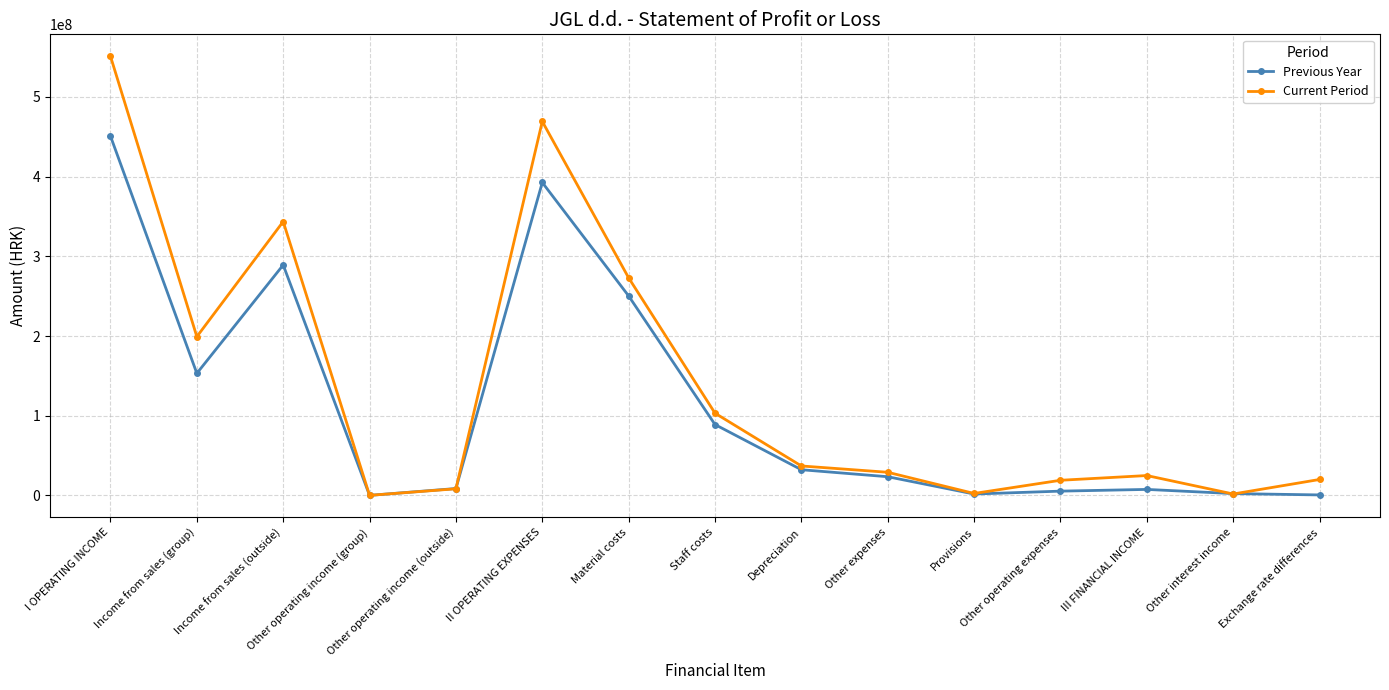

List the series in order of their peak value, highest first.

Current Period, Previous Year